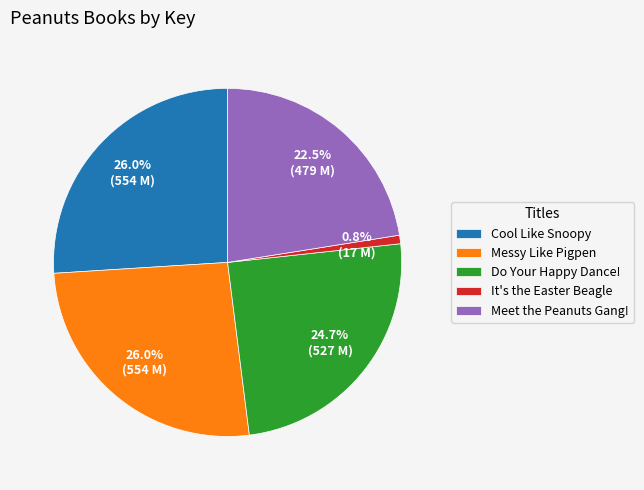

Combined, do Cool Like Snoopy and It's the Easter Beagle account for over 50%?

No